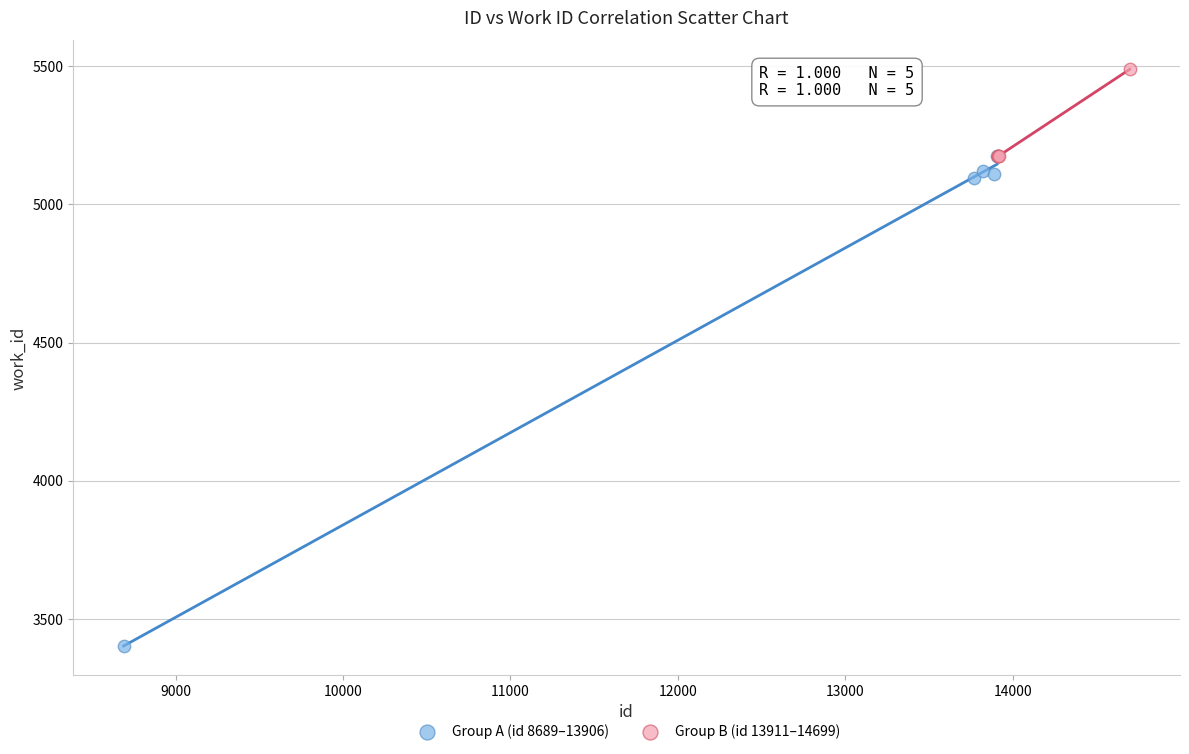

Which series has the largest Y range (max minus min)?

Group A (id 8689–13906)